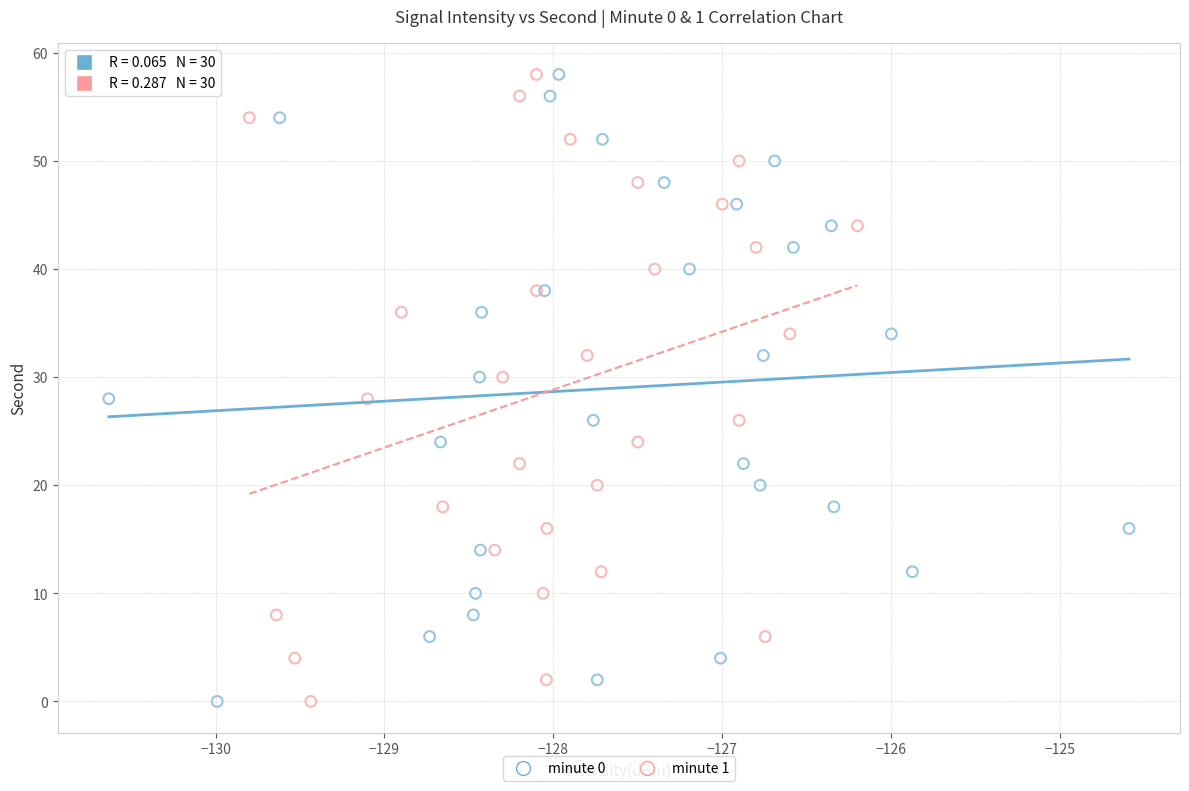

What are all the series names shown in the legend?

minute 0, minute 1